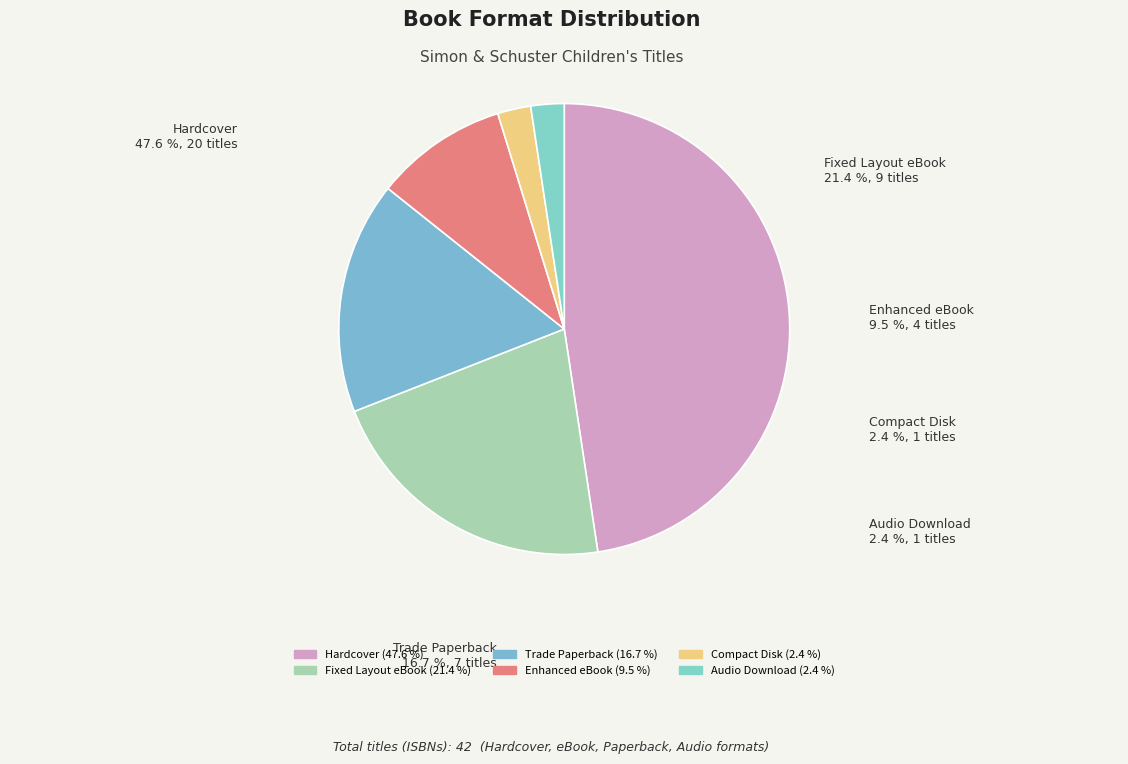

To the nearest percent, what is the combined percentage of Fixed Layout eBook and Compact Disk?

24%